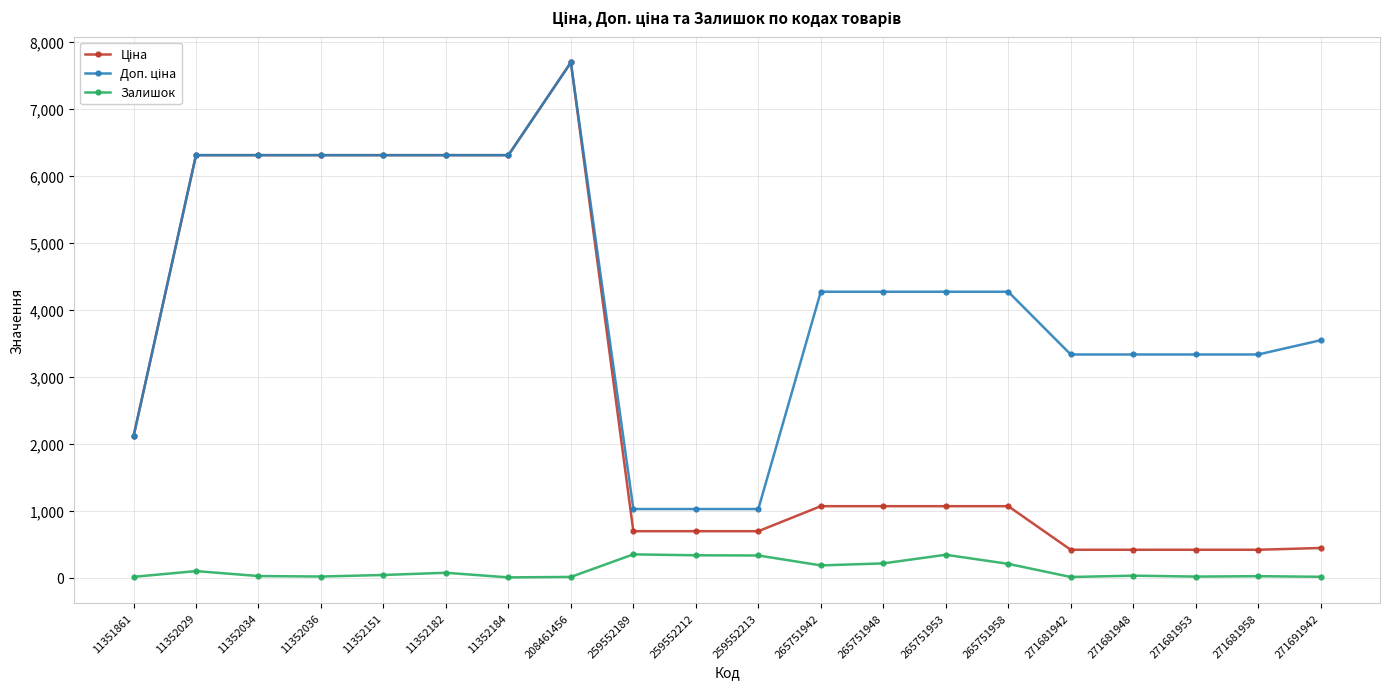

Is it true that Залишок equals 206.0 at 265751958?

True